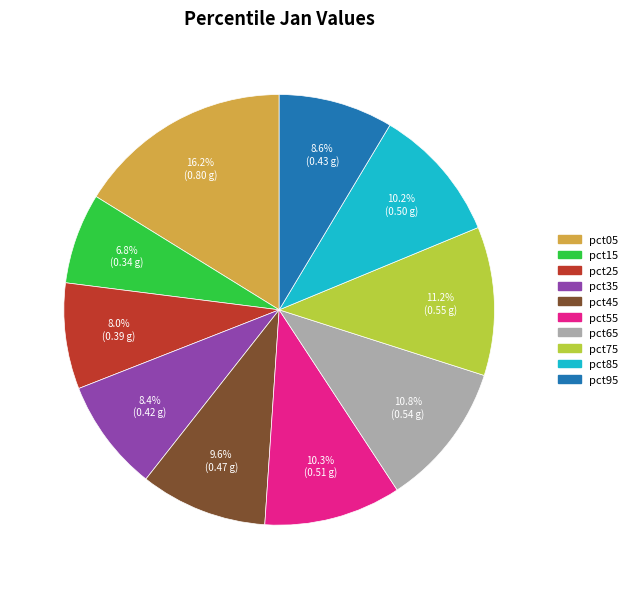

Count the number of slices in the pie.

10